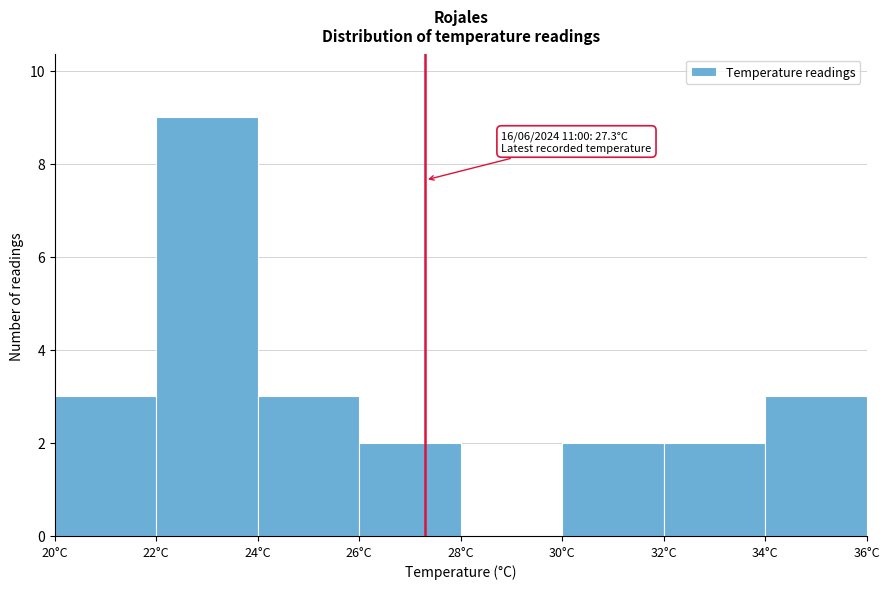

Over which range of the x-axis is the bar tallest?

22 to 24